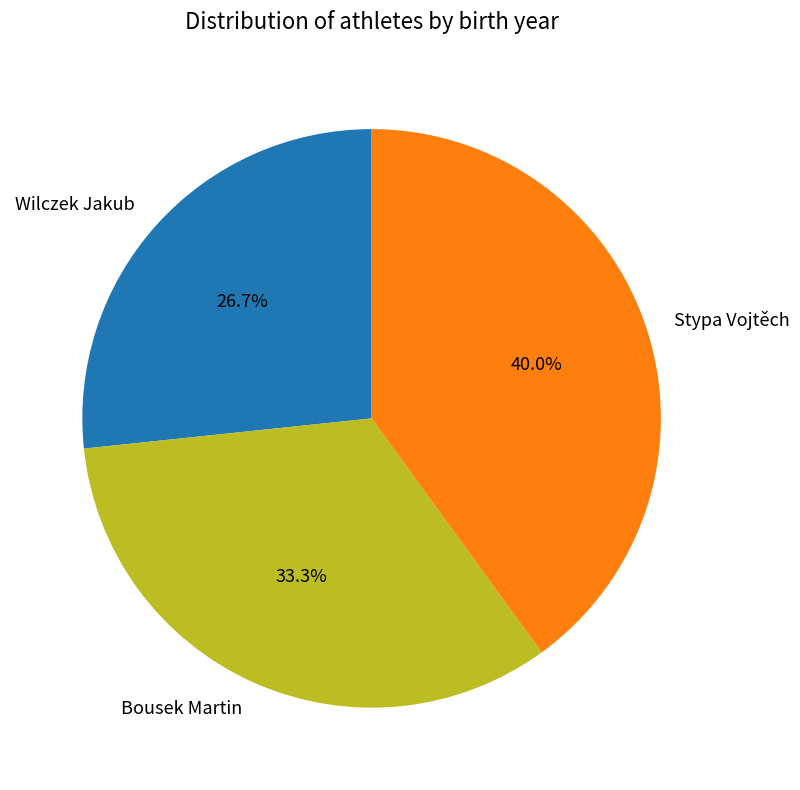

Is there any slice that represents more than half of the pie?

No